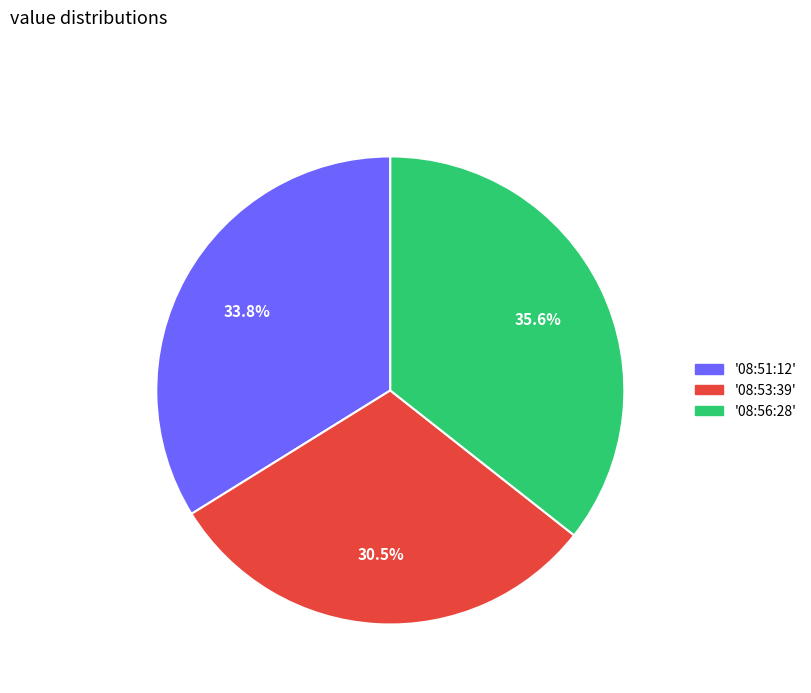

Rank the categories by value from lowest to highest.

'08:53:39', '08:51:12', '08:56:28'